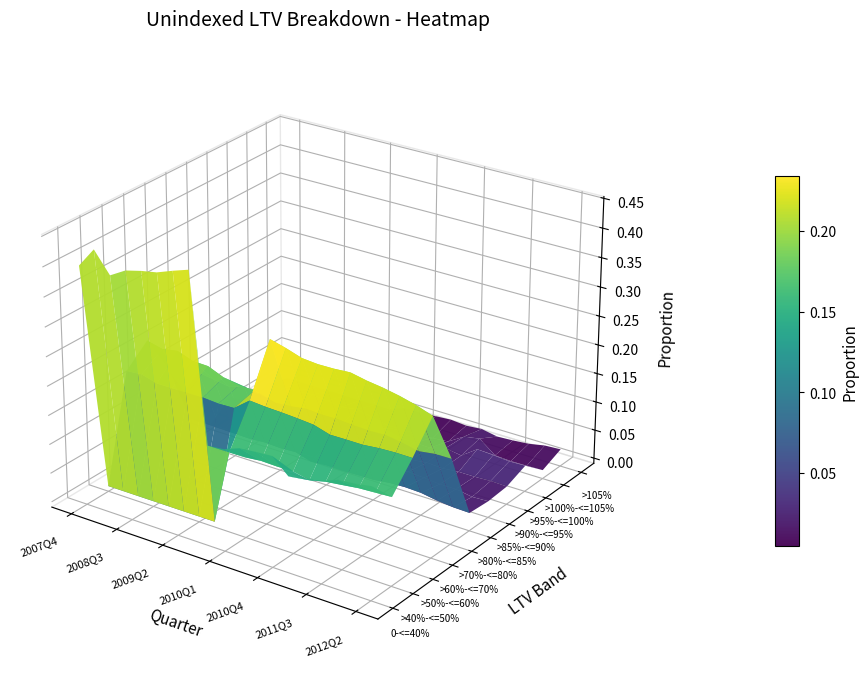

The value of >70%-<=80% at 14 is 0.1. True or false?

True